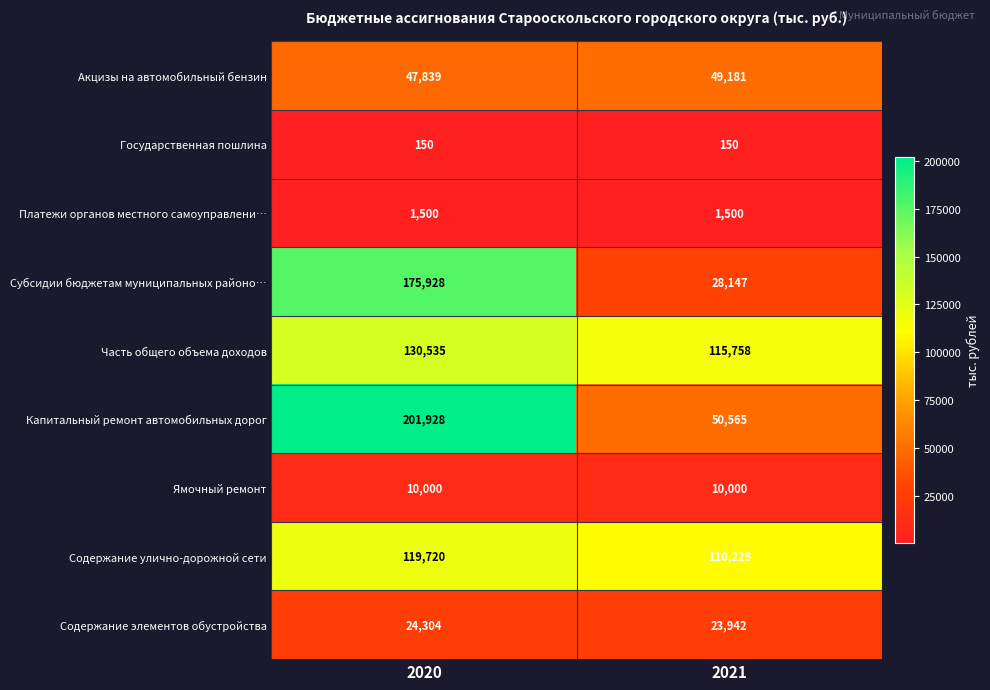

The Содержание элементов обустройства series shows 24304 at 2020. True or false?

True